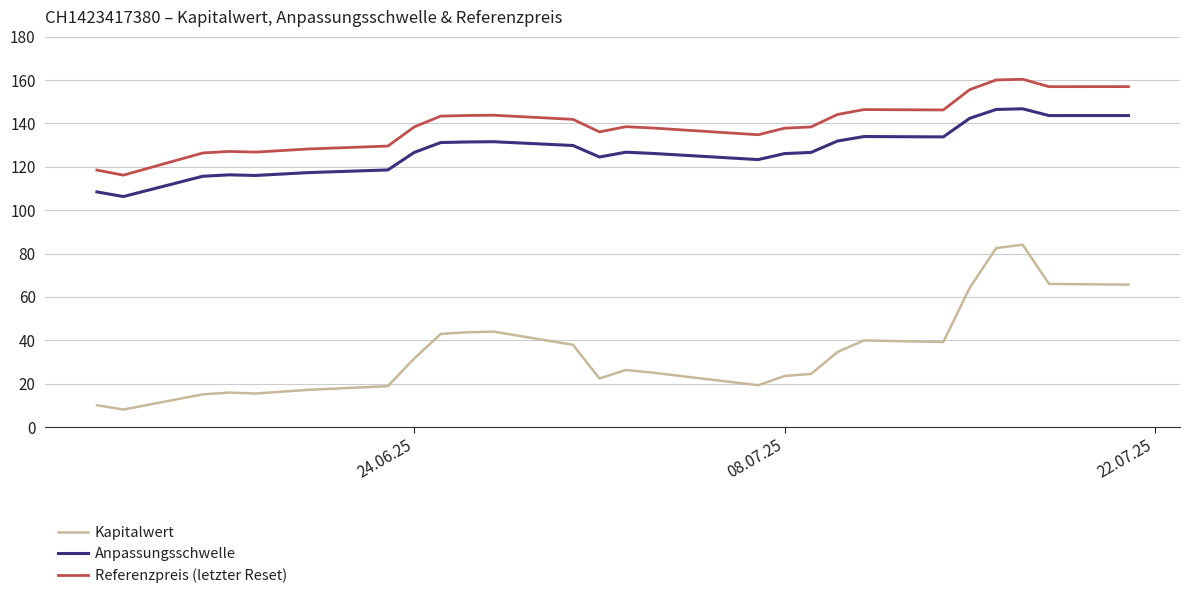

True or false: Anpassungsschwelle has more than 1 interior local peaks.

True